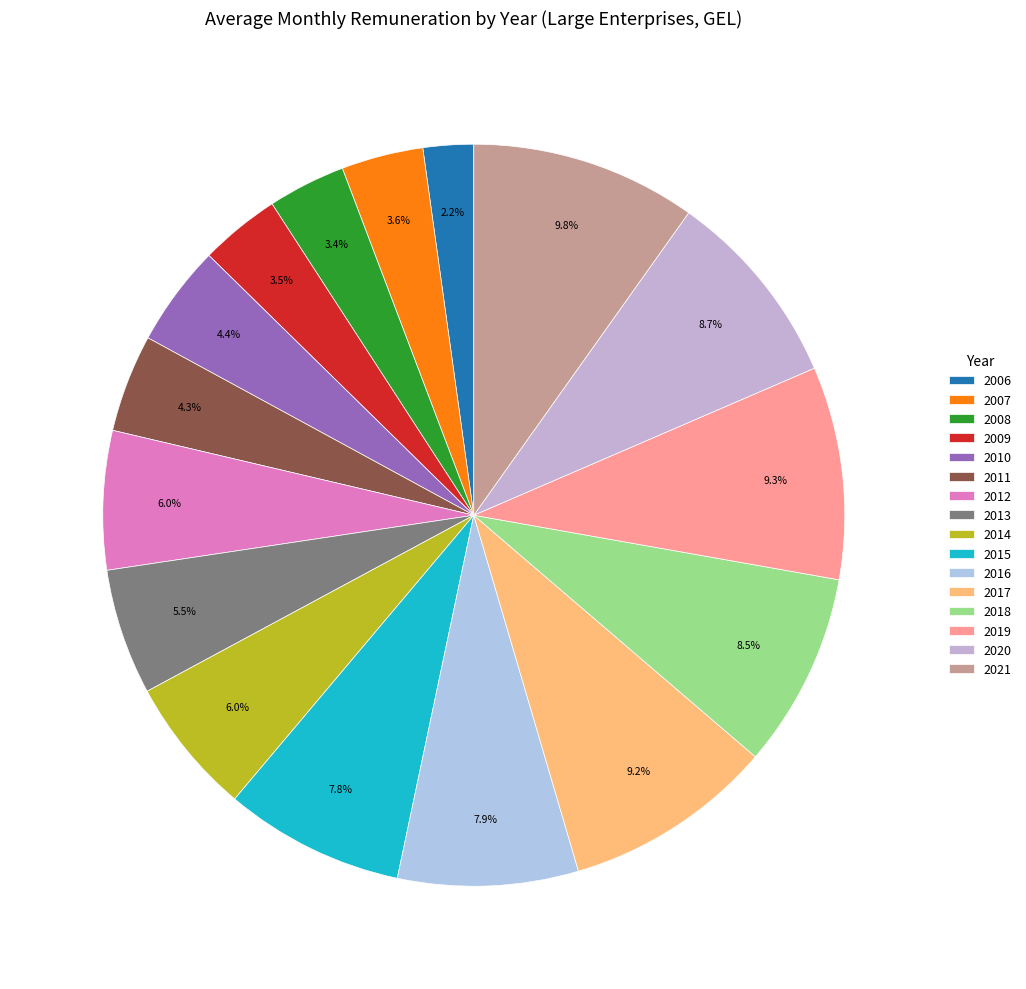

How many segments does this pie chart have?

16